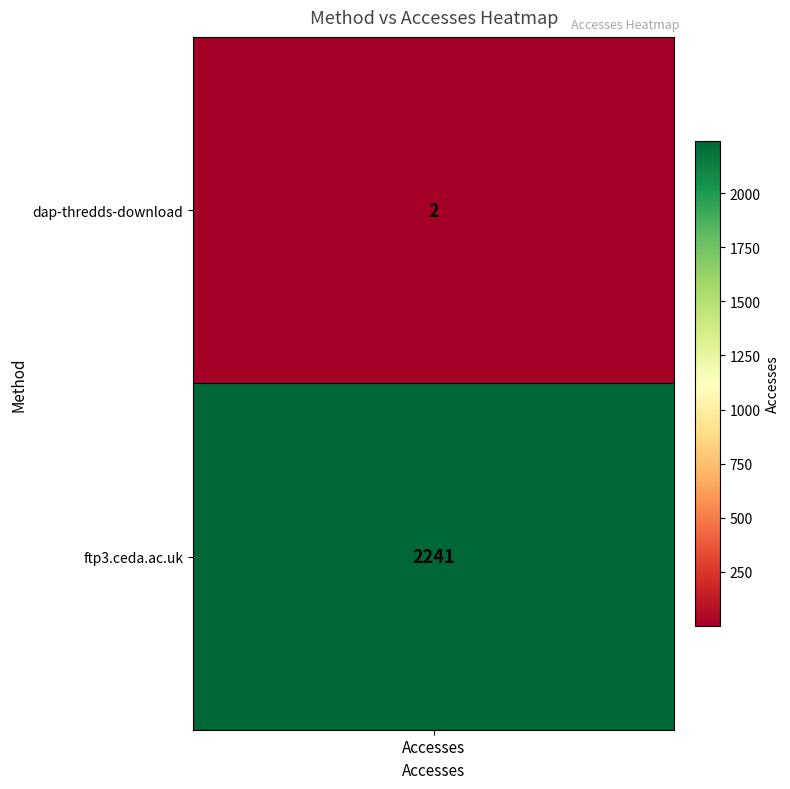

Rank the categories by value from highest to lowest.

ftp3.ceda.ac.uk, dap-thredds-download